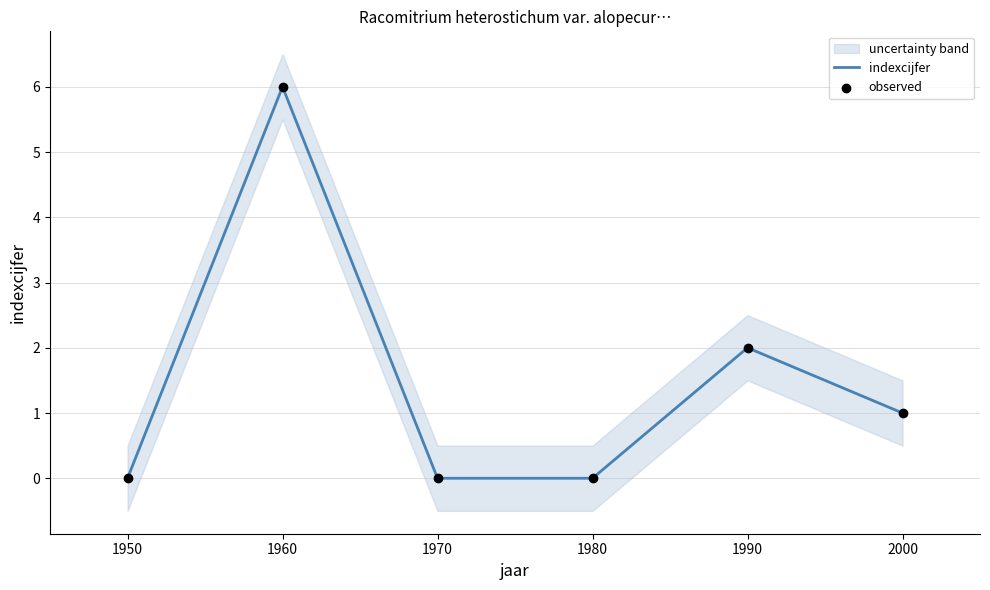

At which label is indexcijfer closest to 3?

1990